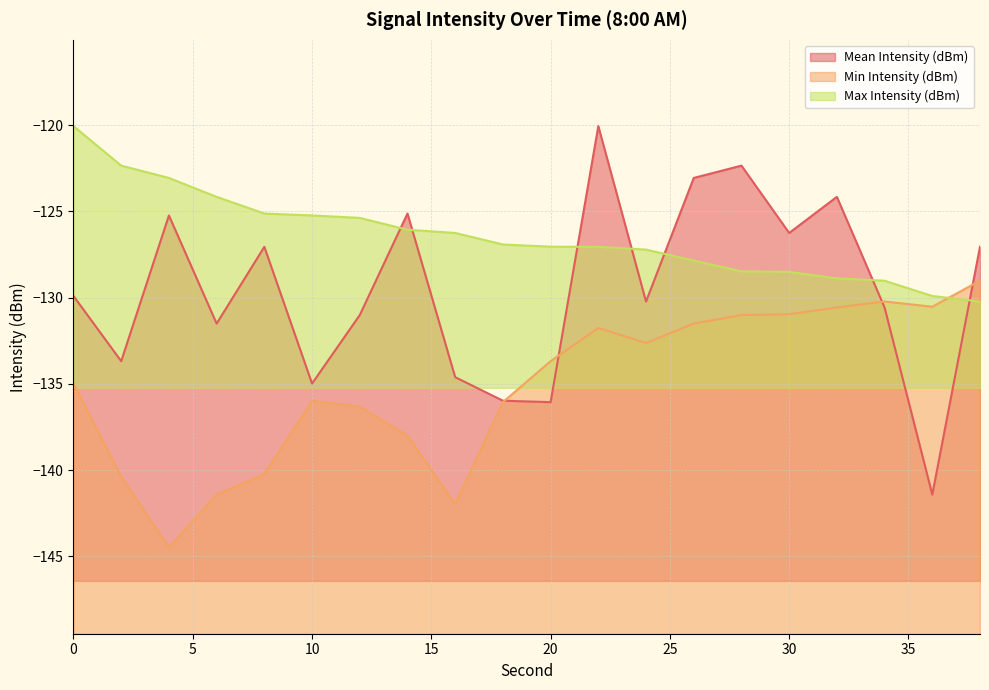

How many interior local valleys does the Mean Intensity (dBm) series have?

7